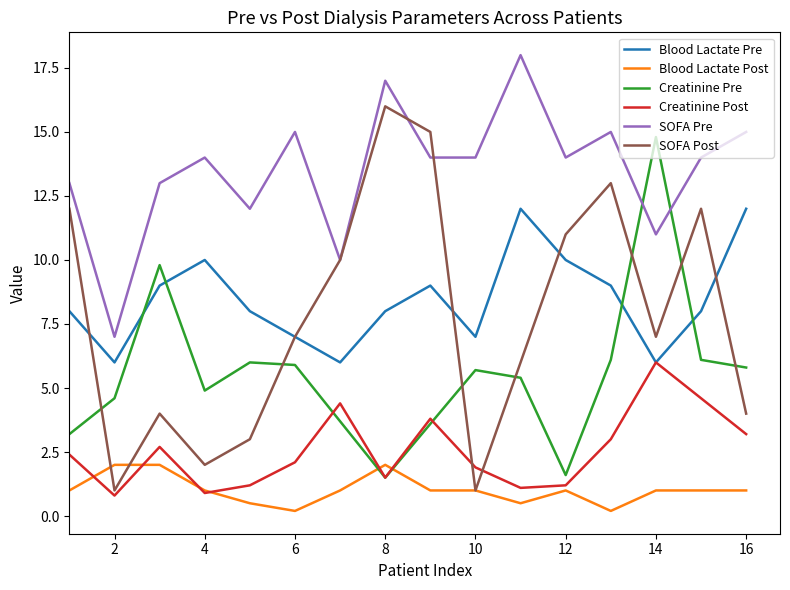

What are all the series names shown in the legend?

Blood Lactate Pre, Blood Lactate Post, Creatinine Pre, Creatinine Post, SOFA Pre, SOFA Post